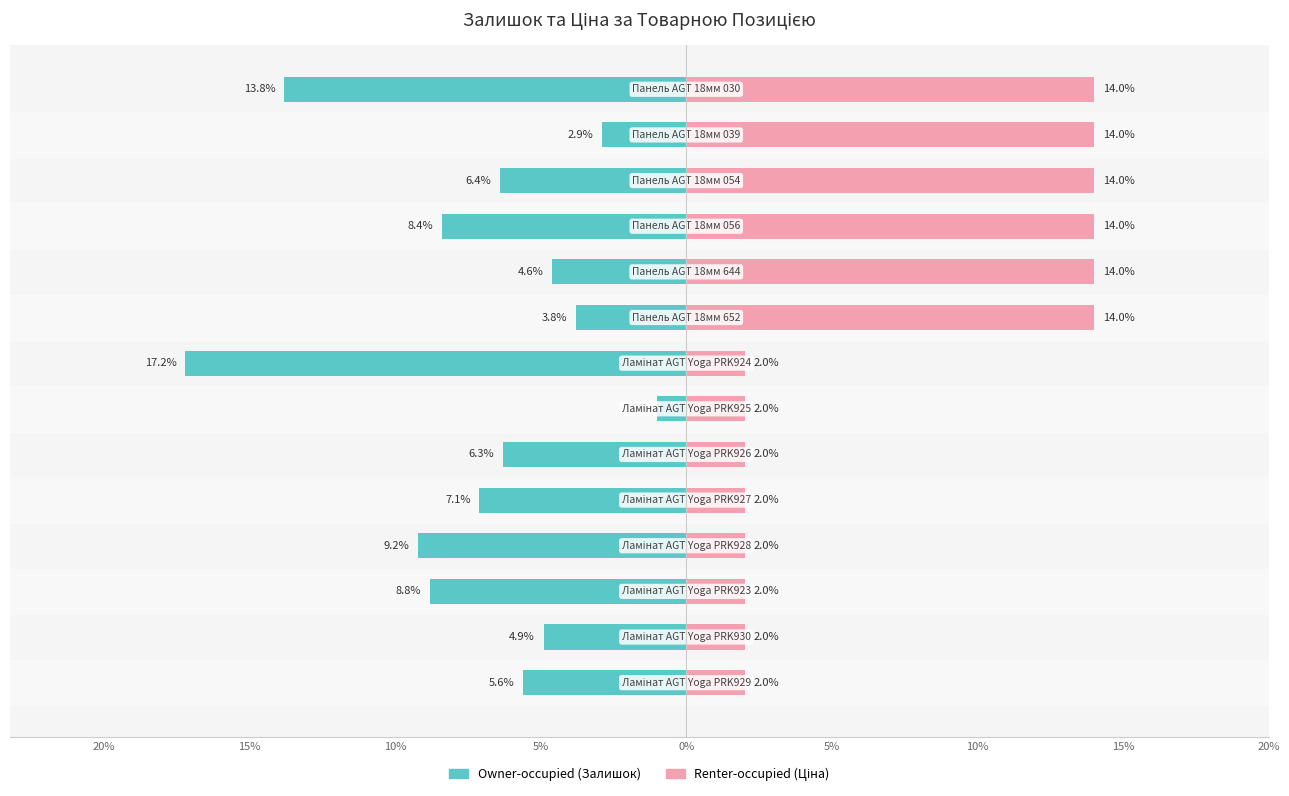

What is the maximum value shown in the chart?

14.0